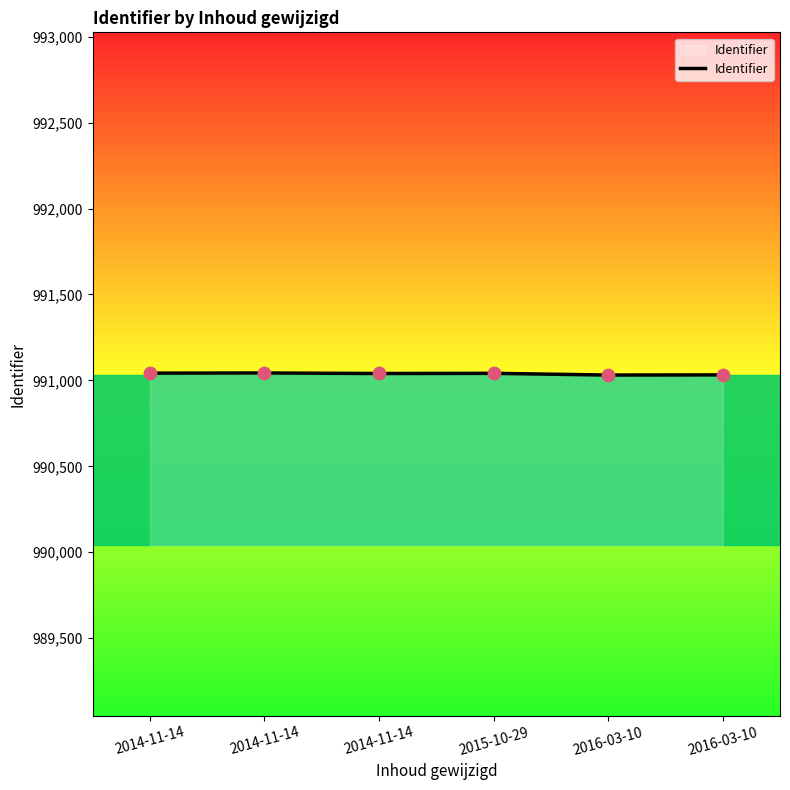

Does the chart have visible grid lines?

No